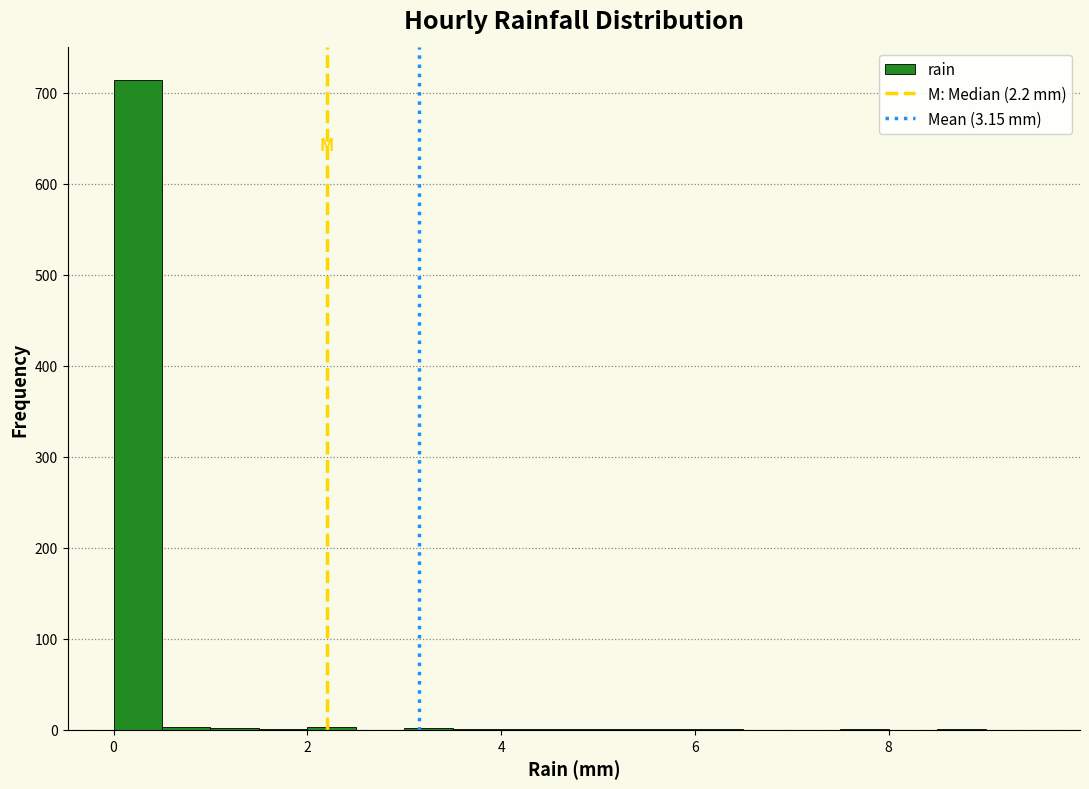

Around what value on the x-axis is the tallest bar? Give the approximate position of its centre, as read against the axis.

0.2